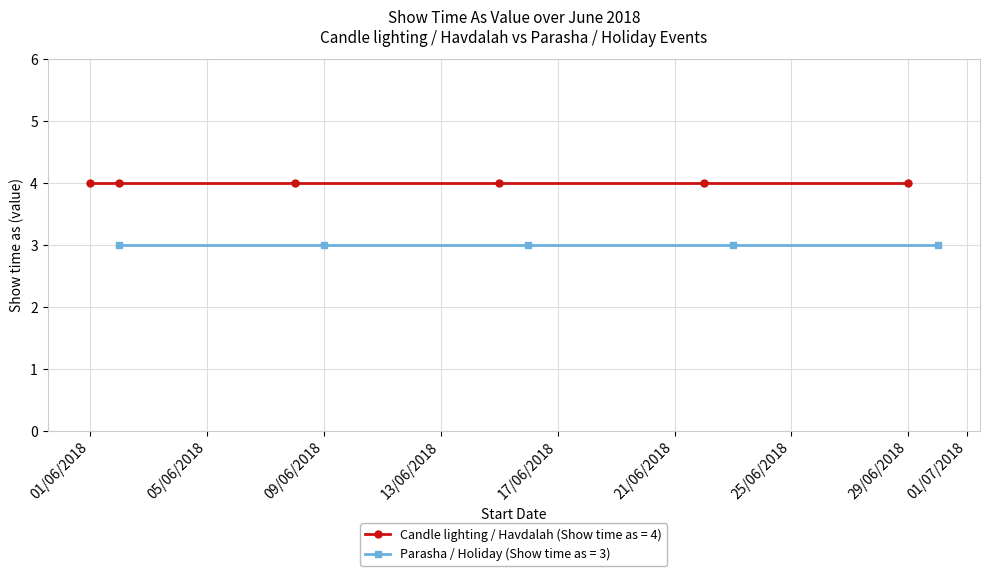

True or false: Show time as (Candle lighting / Havdalah) has a value of 2 at 29/6/2018.

False